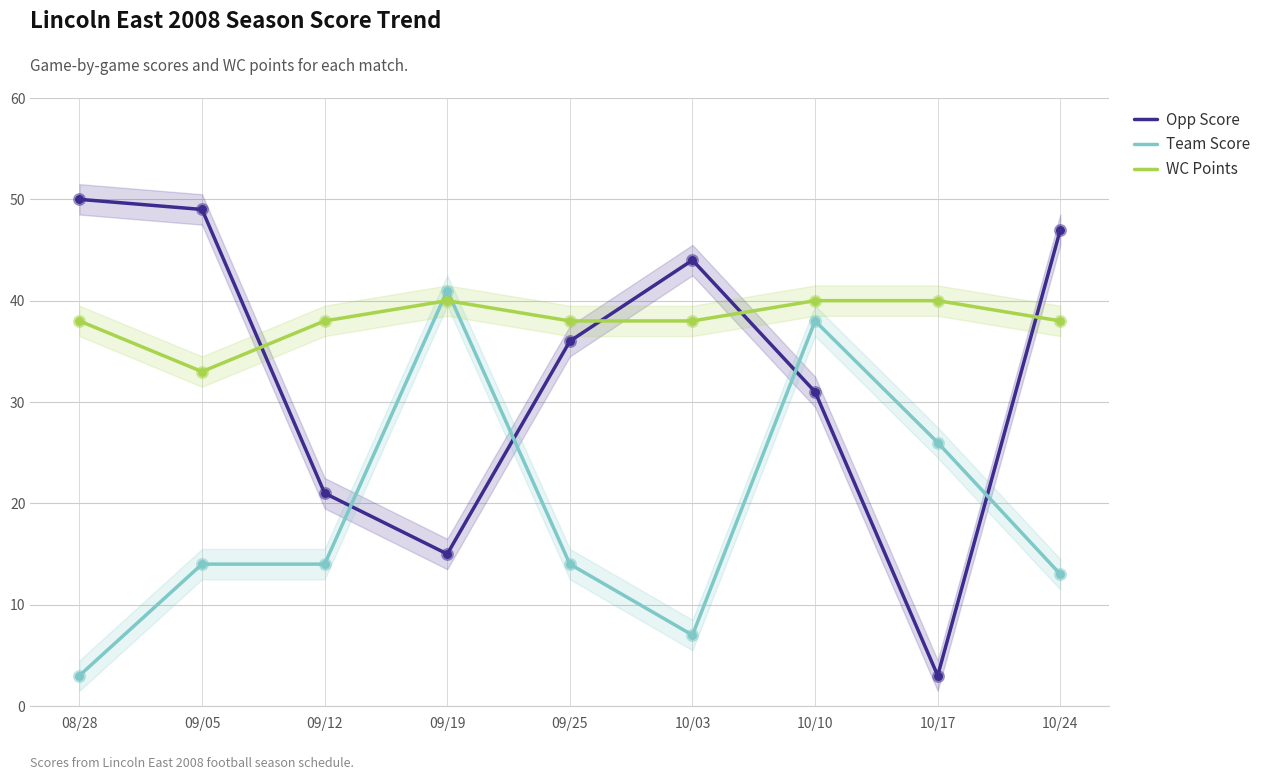

Which series has the largest Y range (max minus min)?

Opp Score